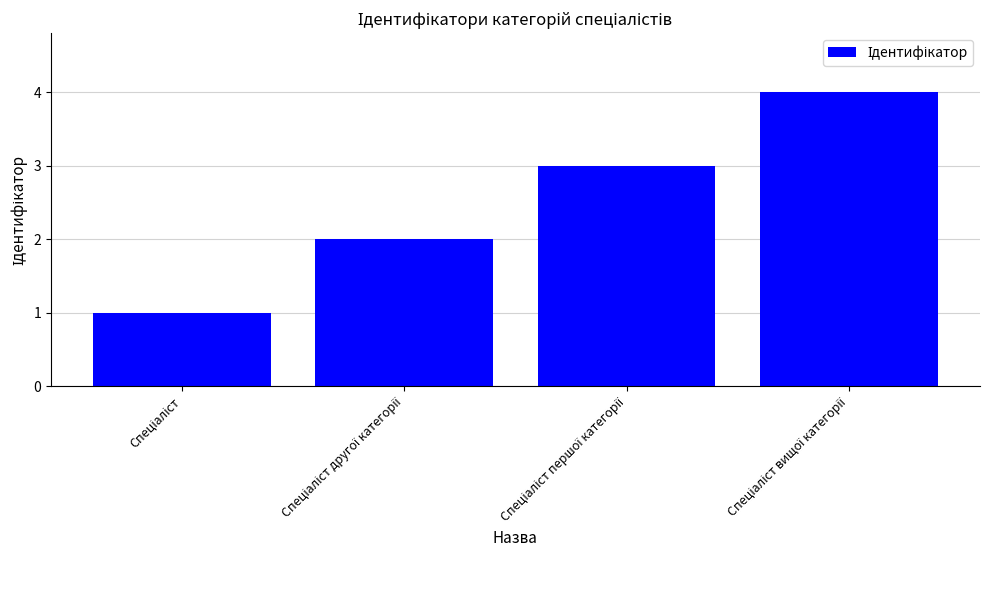

What is the maximum value shown in the chart?

4